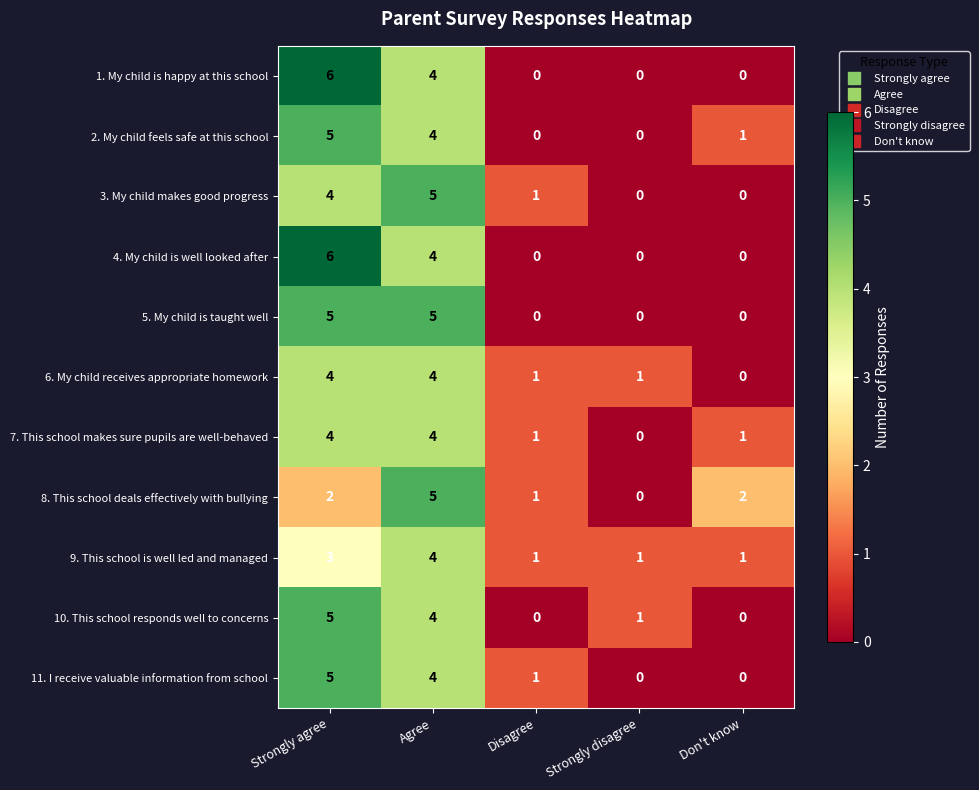

What is the difference between the maximum and minimum values in the 8. This school deals effectively with bullying series?

5